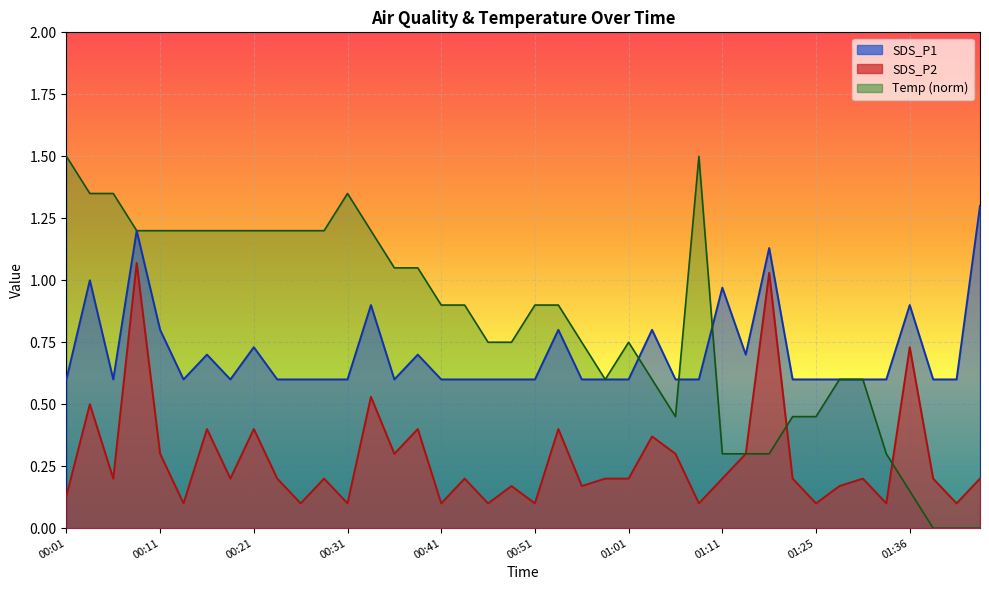

What is the total value across all series at 01:39?

0.8